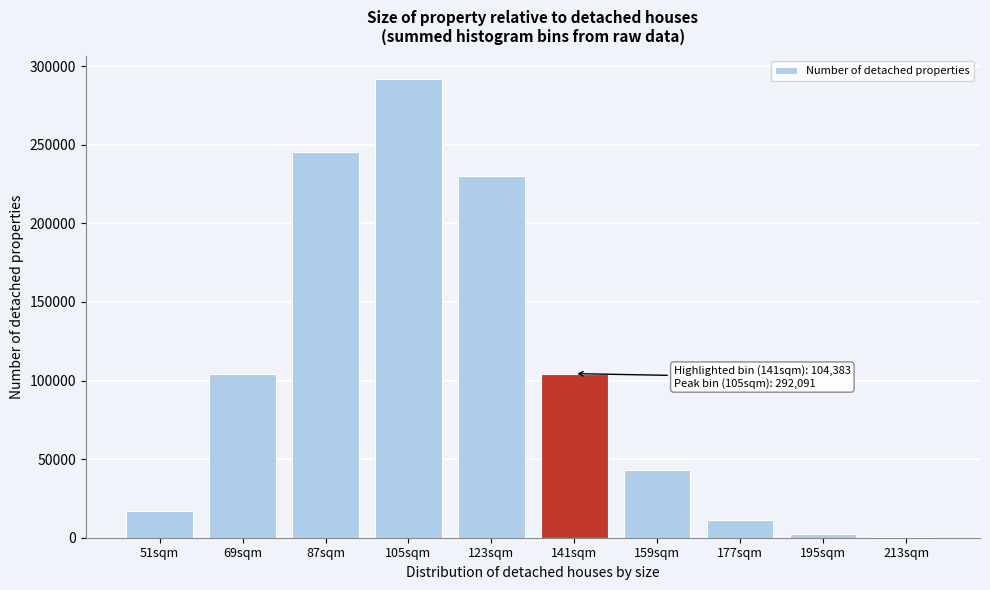

What is the maximum value shown in the chart?

292091